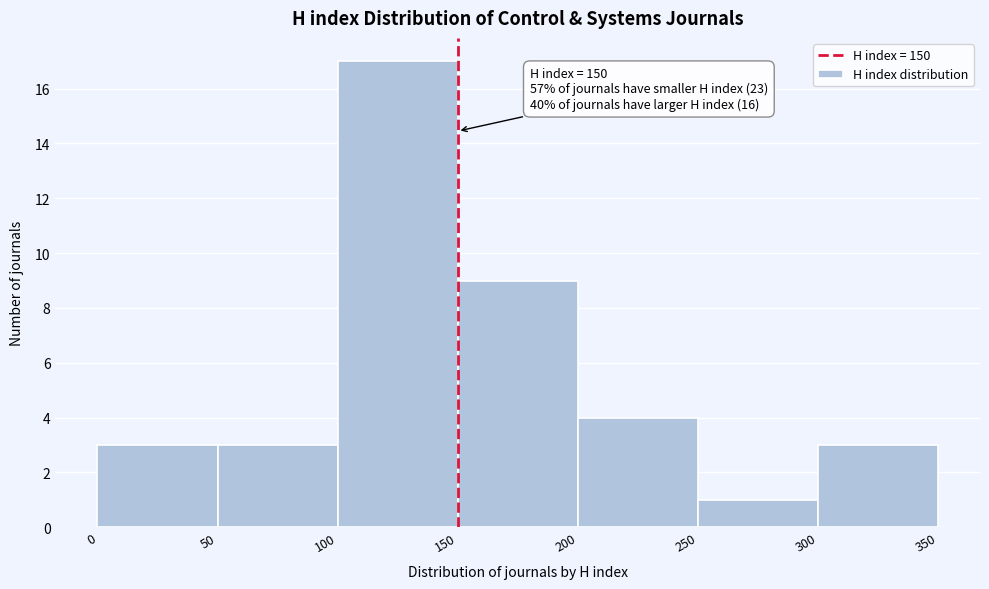

Over which range of the x-axis is the bar tallest?

100 to 150